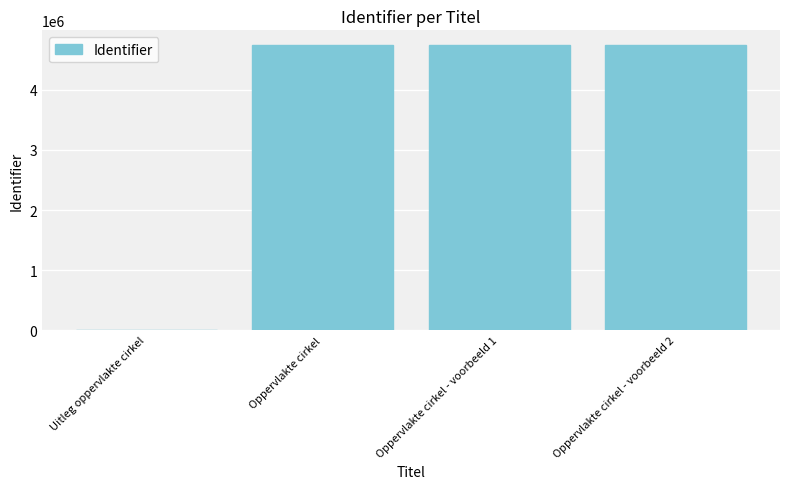

What is the difference between the values at Uitleg oppervlakte cirkel and Oppervlakte cirkel - voorbeeld 1?

4750268